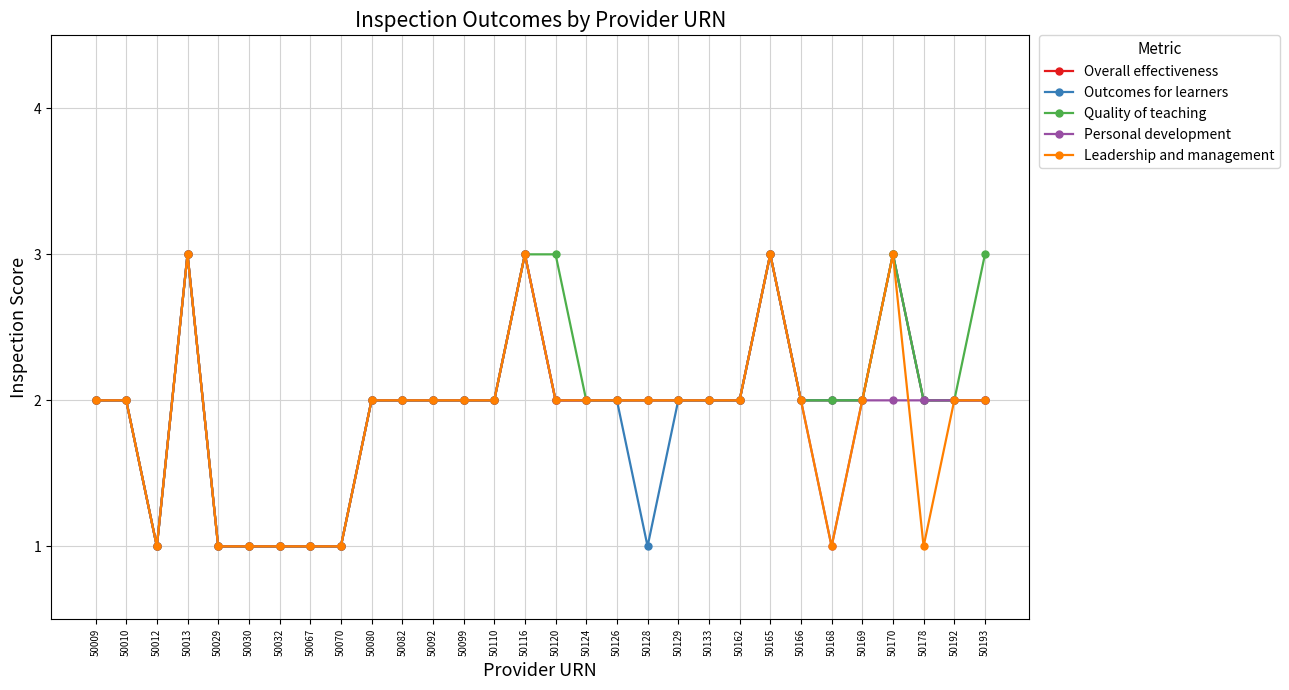

What is the highest value of the Personal development series?

3